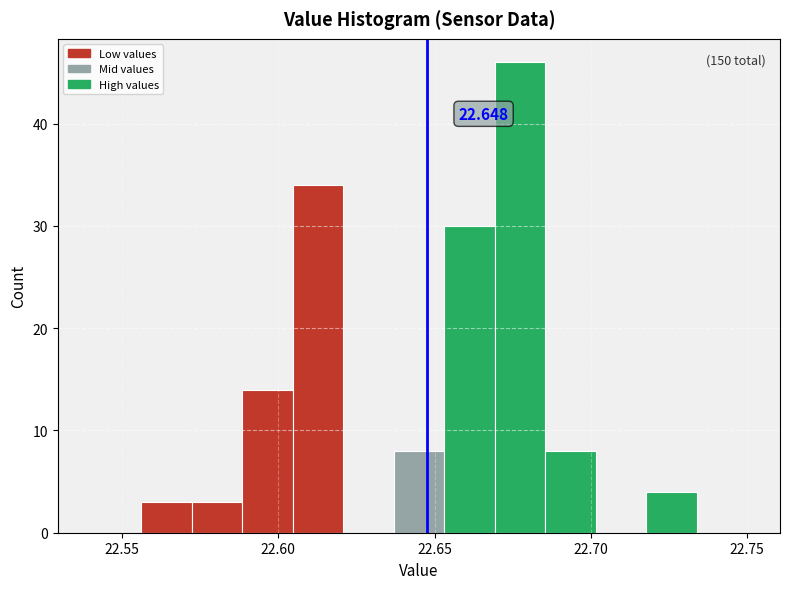

Read against the x-axis, roughly where is the centre of the tallest bar?

22.675